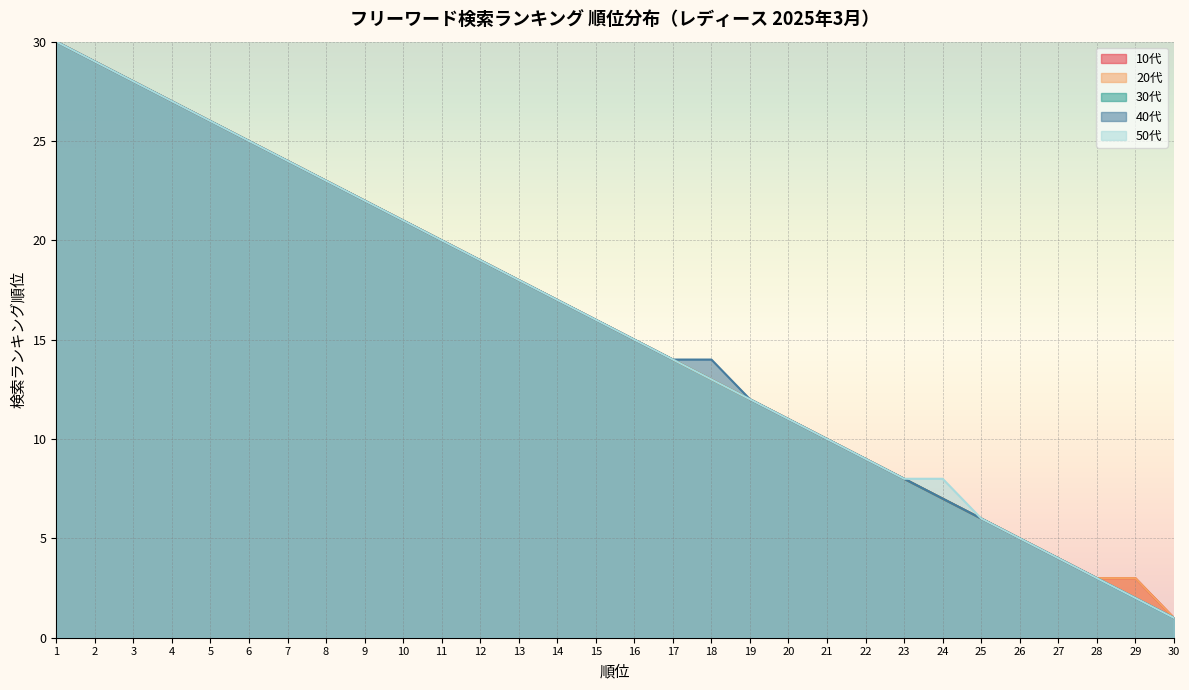

What is the sum of the 30代 values at 4 and 10?

48